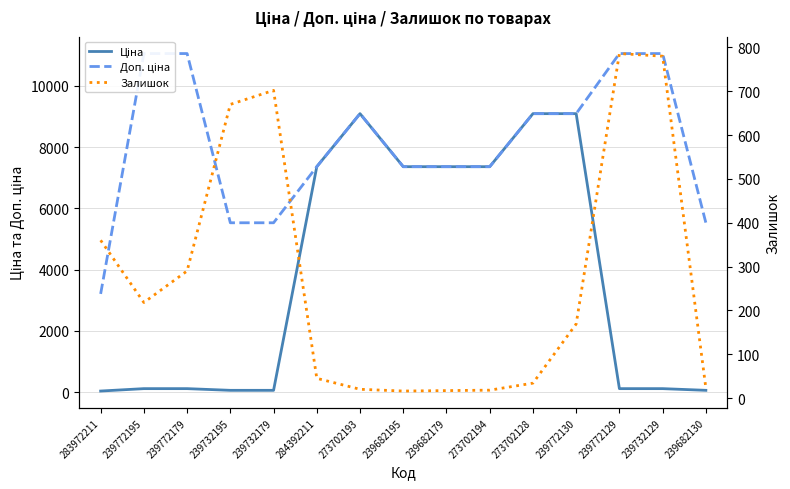

What is the sum of all Доп. ціна values?

120725.8